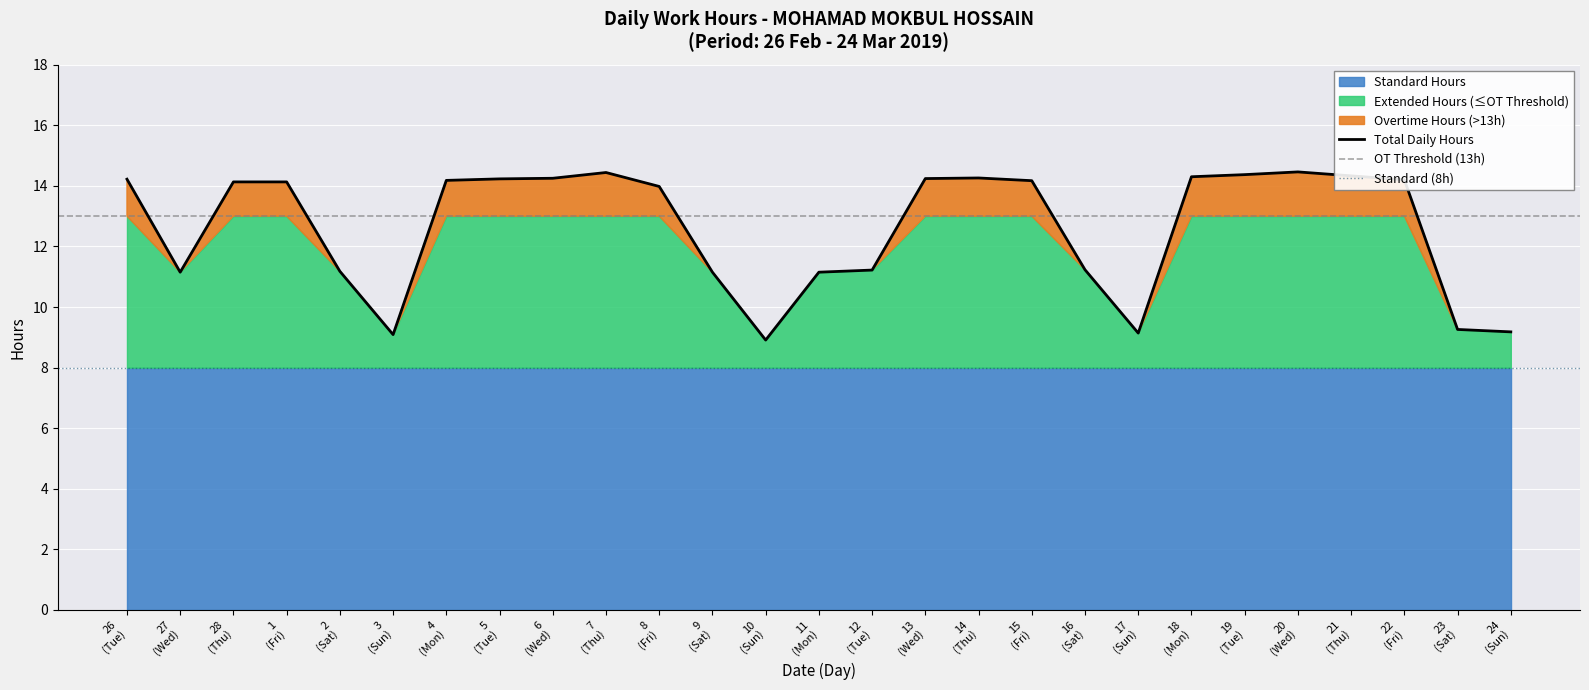

In Work Hours, how many points are higher than both neighbors (excluding endpoints)?

3